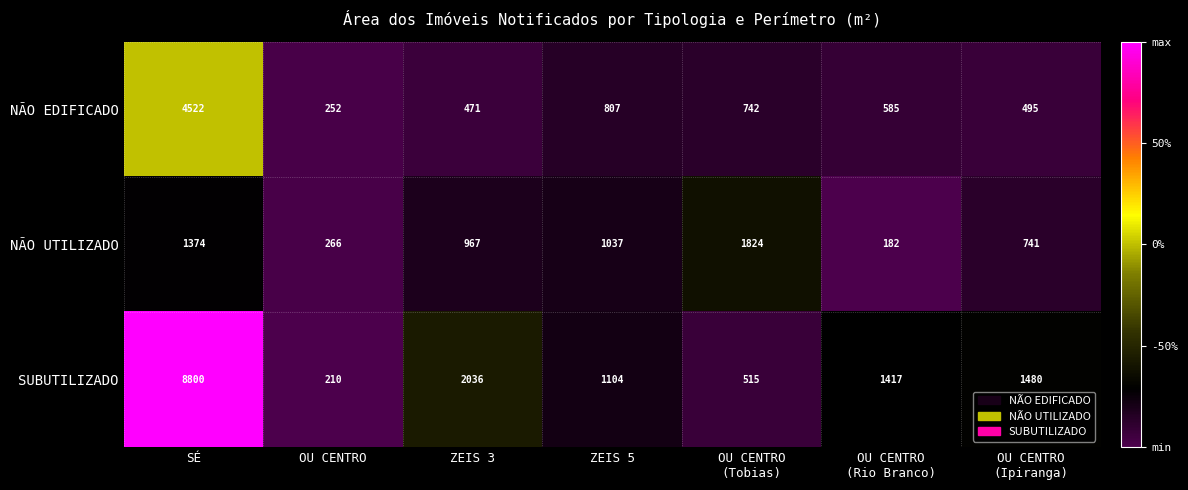

What is the smallest value displayed?

182